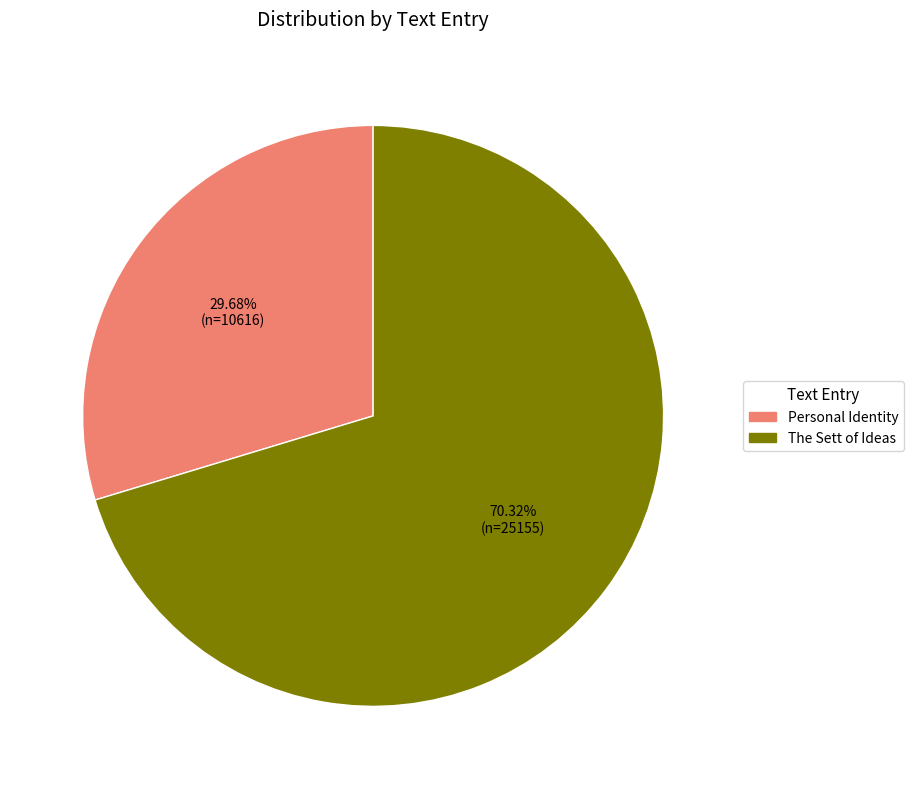

Does The Sett of Ideas account for over 50% of the chart?

Yes